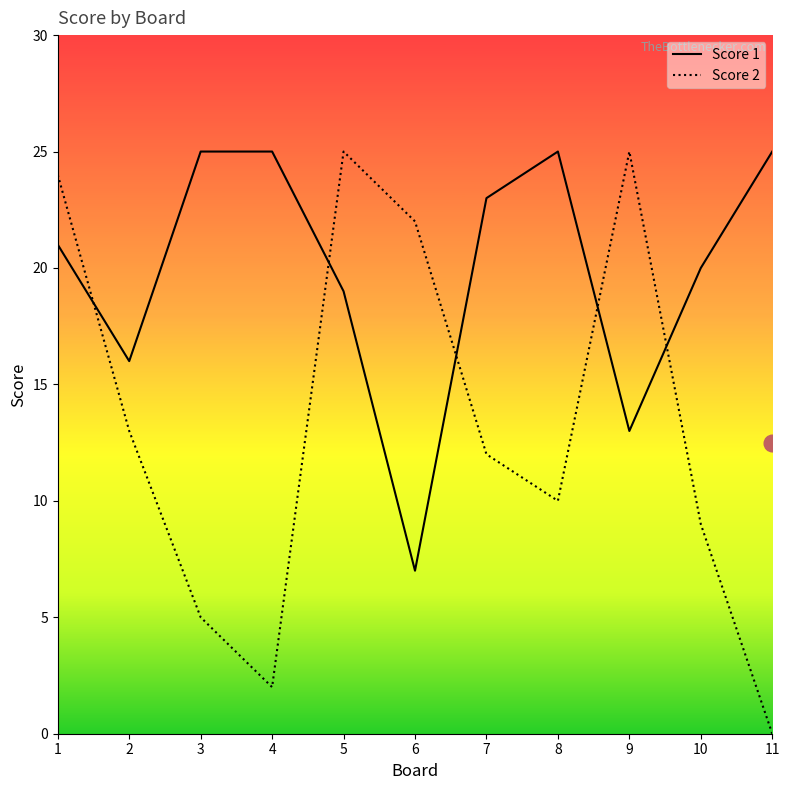

True or false: Score 1 and Score 2 cross at least once.

True